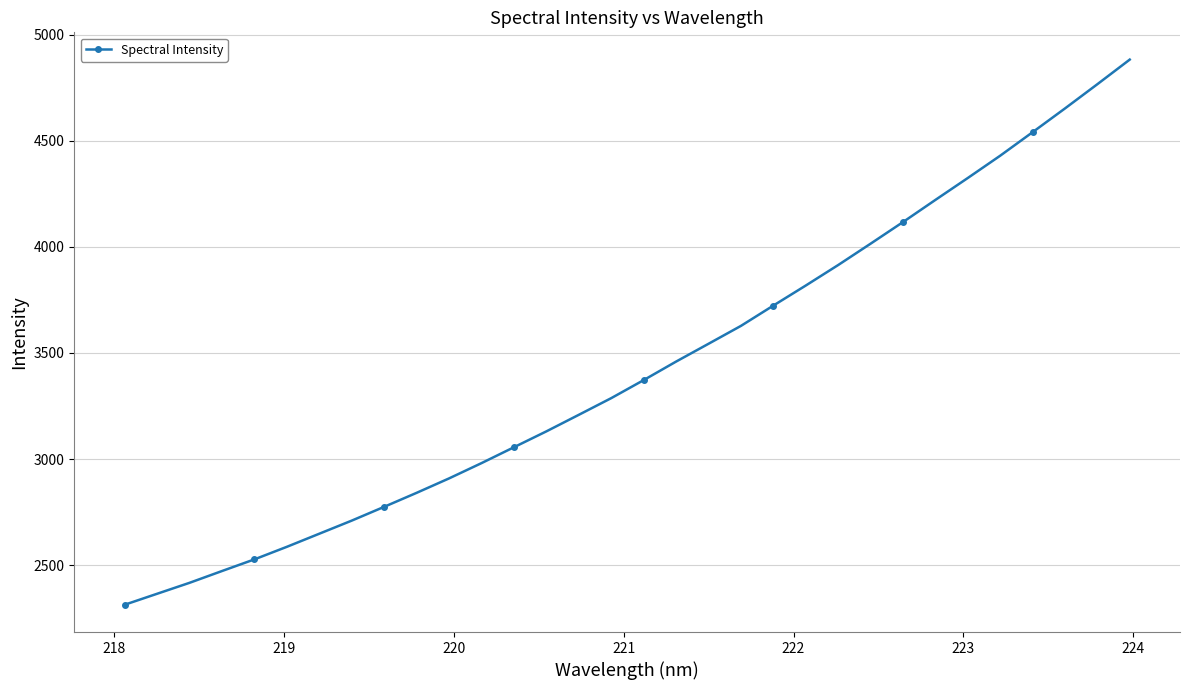

What is the average value?

3426.2